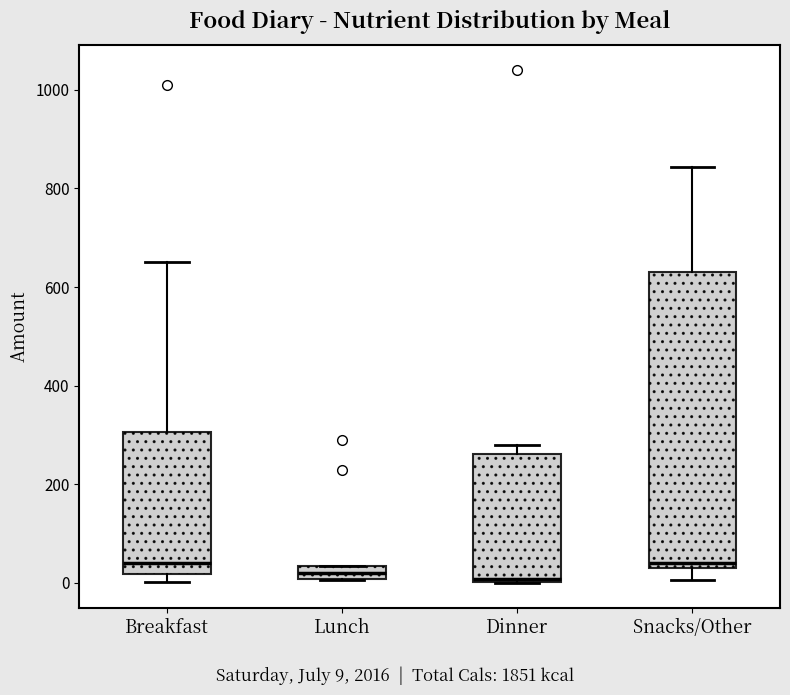

Which box is the tallest, from its lower edge to its upper edge?

Snacks/Other